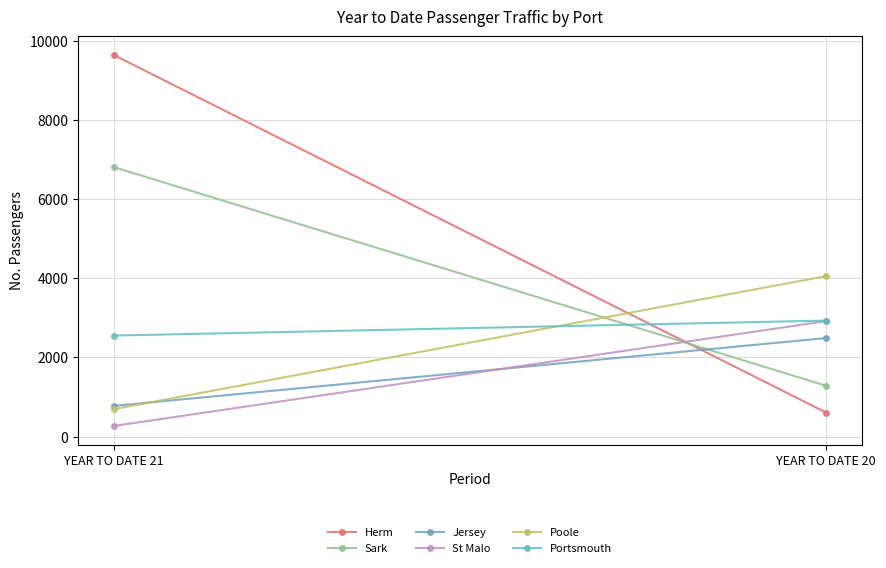

How many data points in St Malo are less than 2916?

1